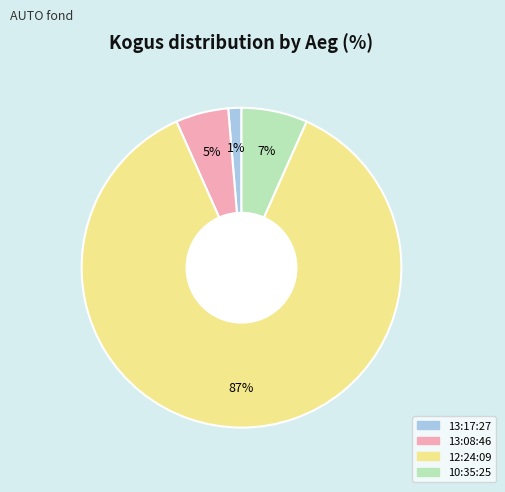

How many segments does this pie chart have?

4